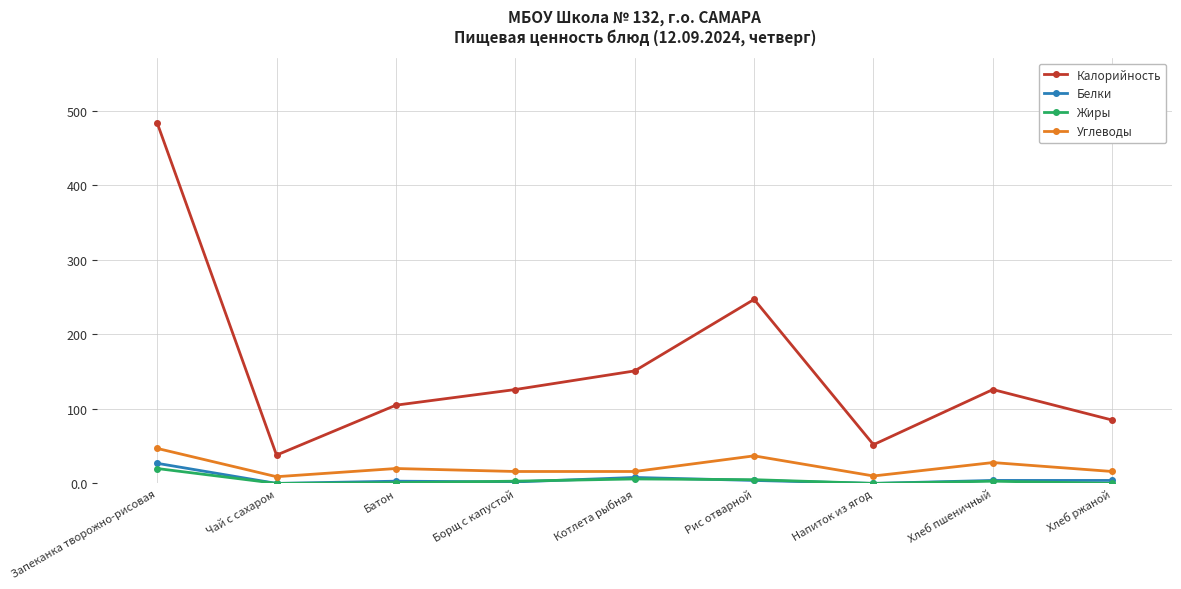

How many data points does each series have?

9